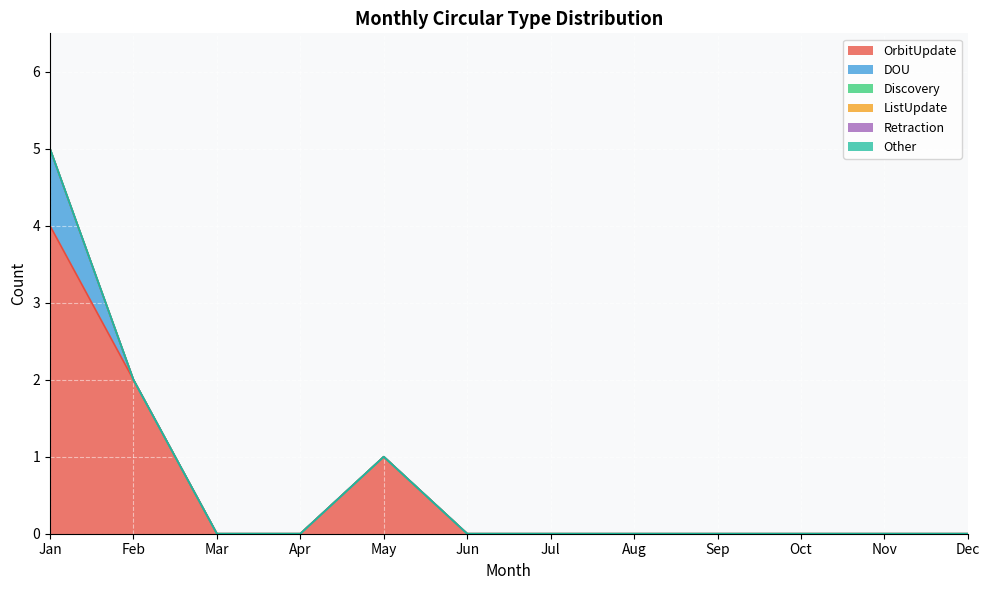

Count the number of categories in the chart.

12